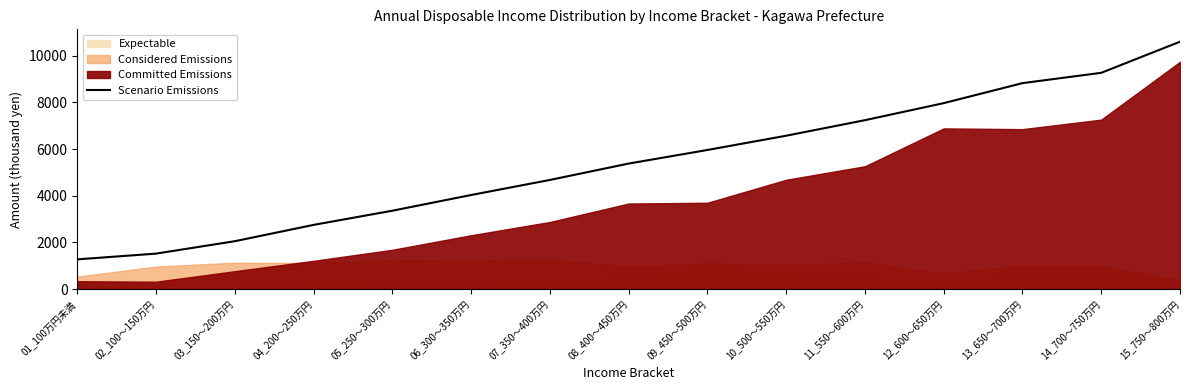

What is the sum of the values at 11_550～600万円 and 03_150～200万円?

9293